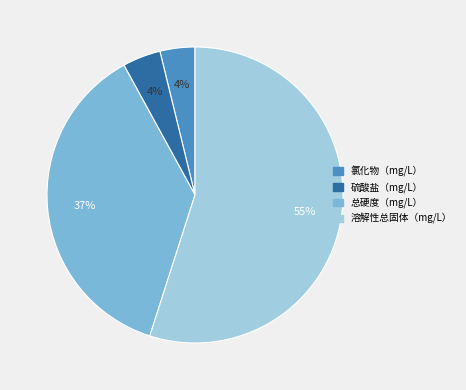

Between 溶解性总固体（mg/L） and 硫酸盐（mg/L）, which is larger?

溶解性总固体（mg/L）